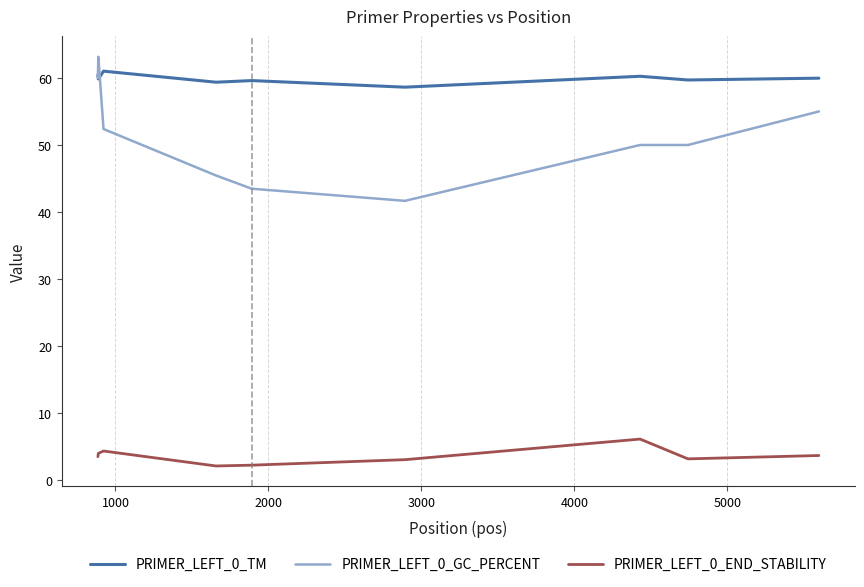

List the series in order of their peak value, lowest first.

PRIMER_LEFT_0_END_STABILITY, PRIMER_LEFT_0_TM, PRIMER_LEFT_0_GC_PERCENT